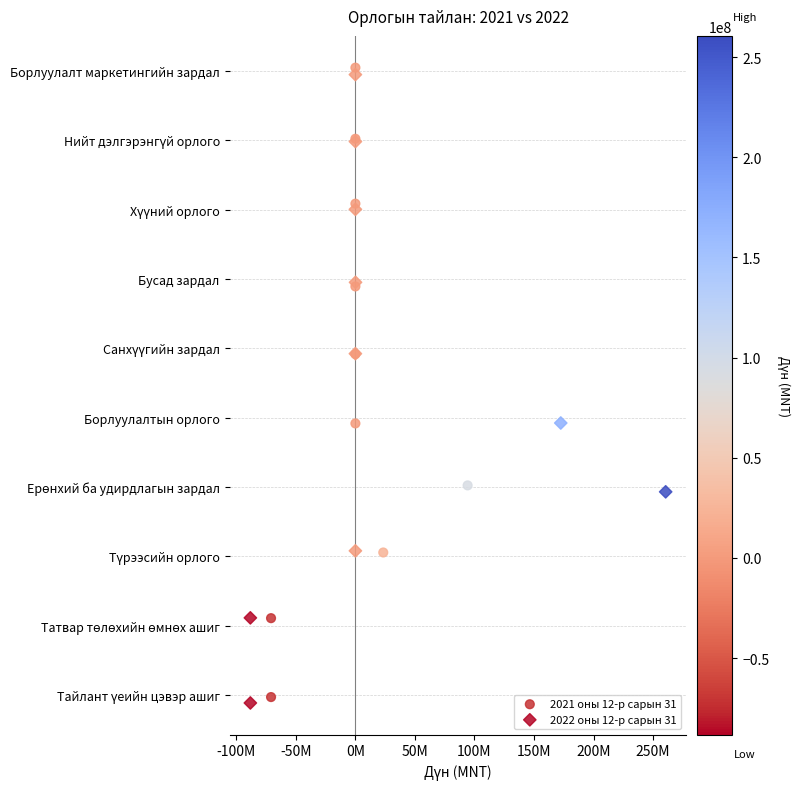

Which series reaches the maximum Y coordinate?

2021 оны 12-р сарын 31